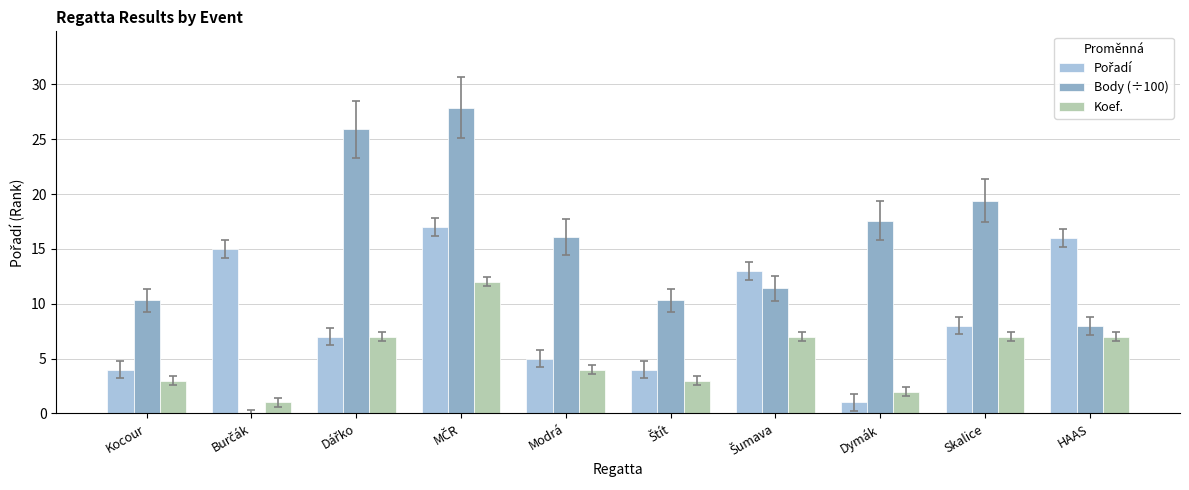

Which series has the largest total across all categories?

Body (÷100)